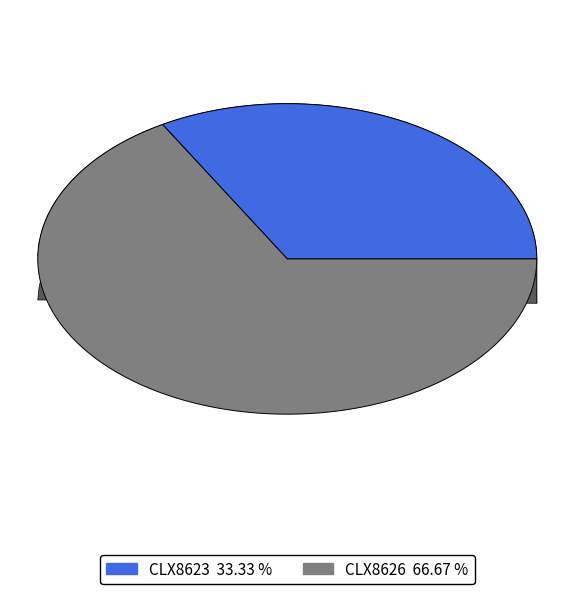

What is the largest slice in the pie chart?

CLX8626